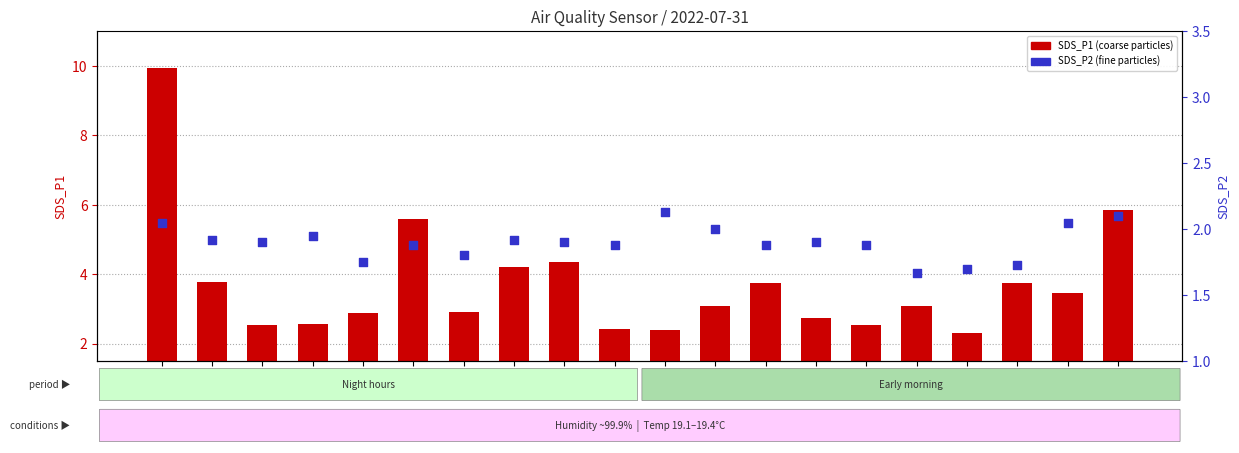

What is the total value across all series at 00:42?

4.8